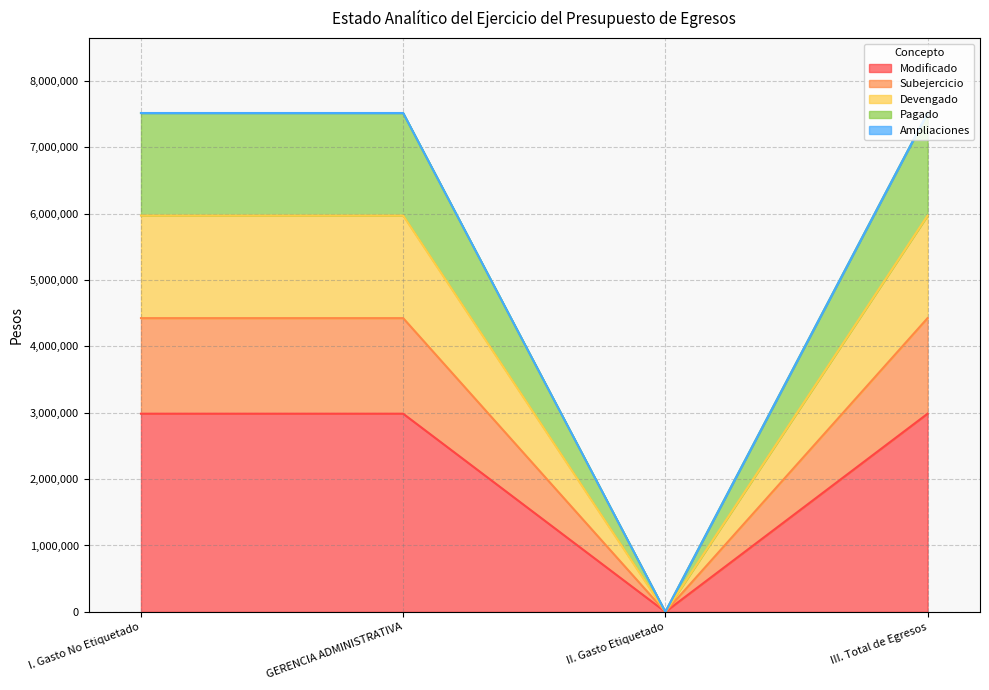

True or false: Subejercicio and Pagado cross at least once.

False